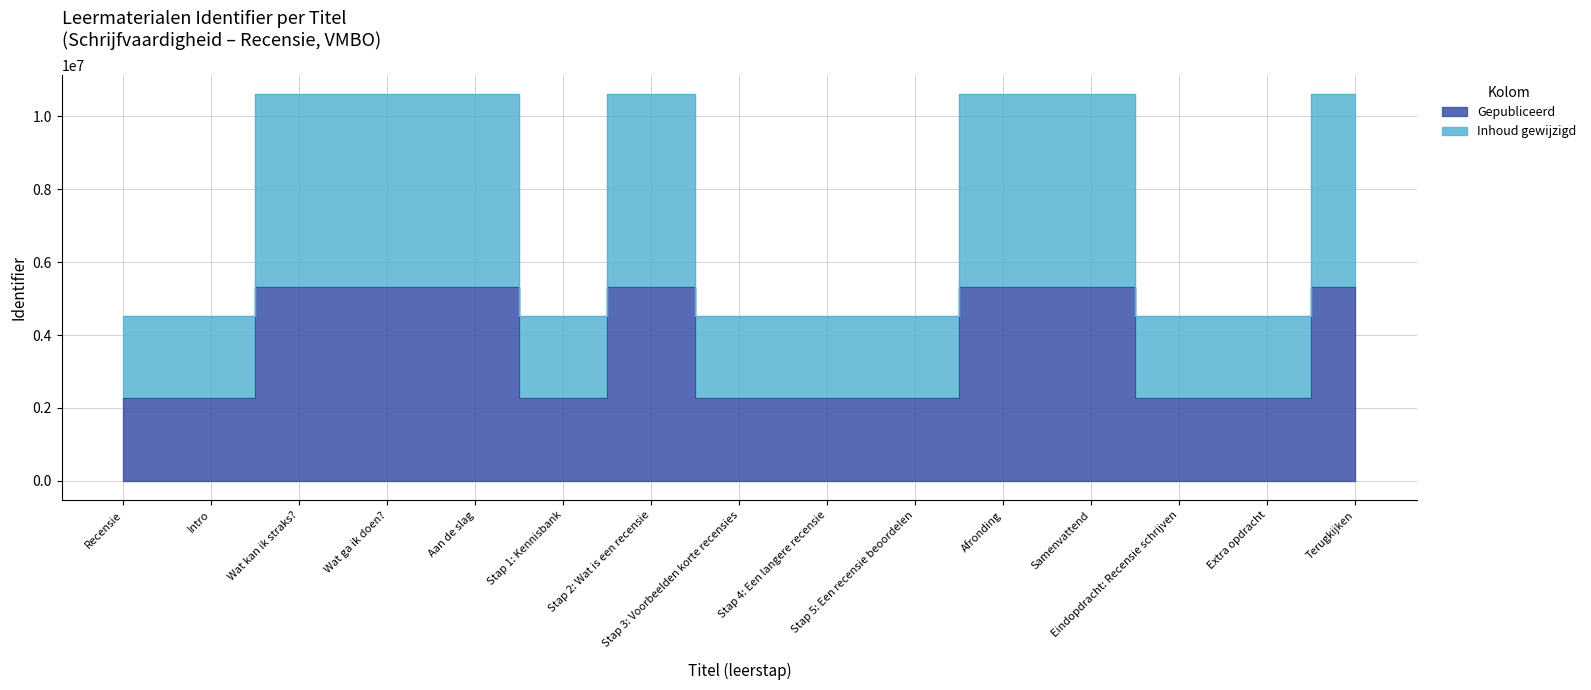

True or false: Gepubliceerd and Inhoud gewijzigd cross at least once.

False